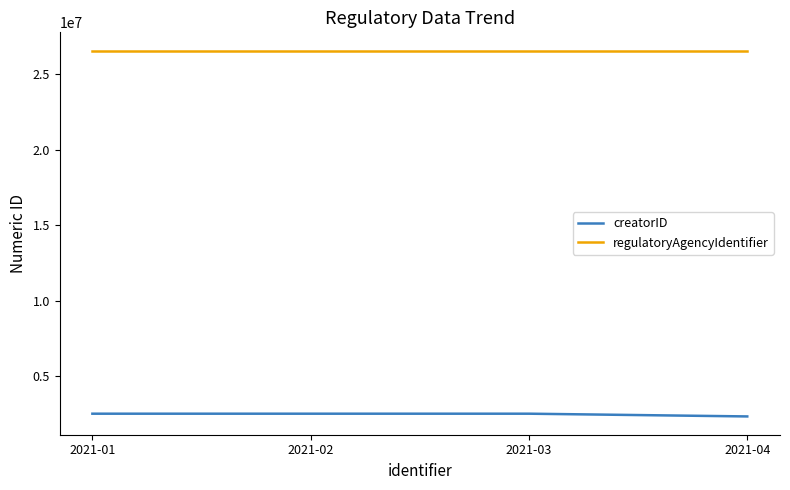

Which series has the widest spread of values?

creatorID